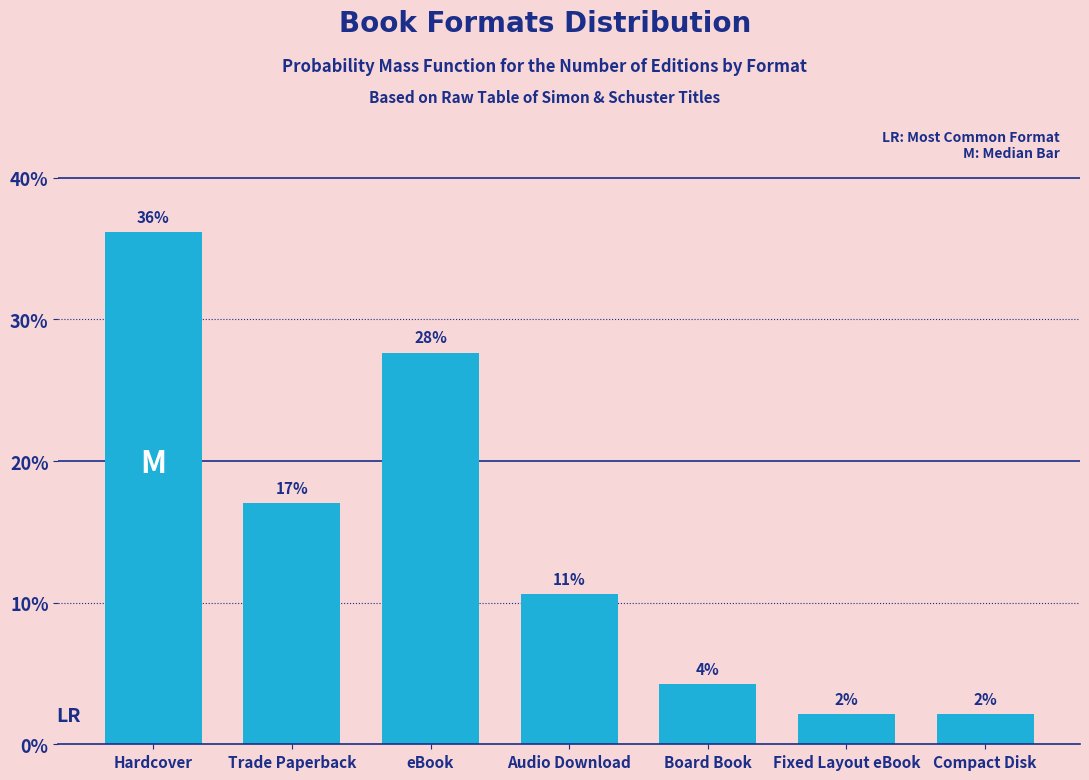

Does the chart contain any negative values?

No